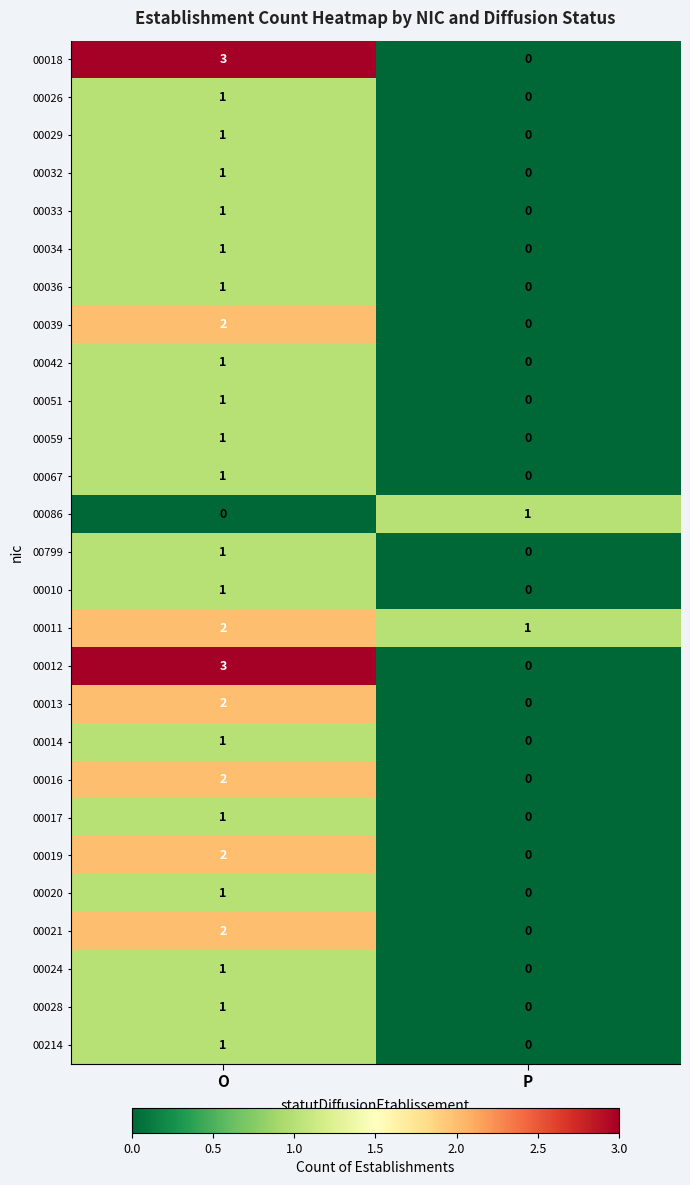

How many categories are shown in the chart?

2